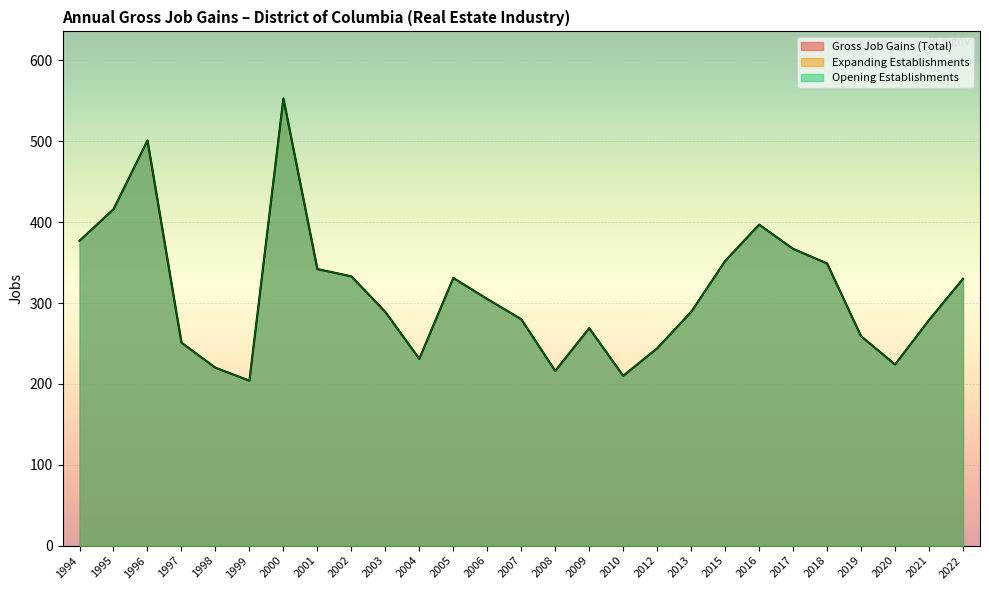

What is the total value across all series at 2015?

704